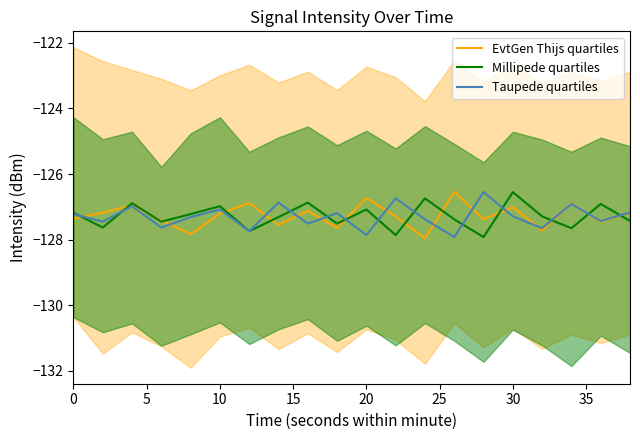

What is the lowest value of the EvtGen Thijs quartiles series?

-128.0